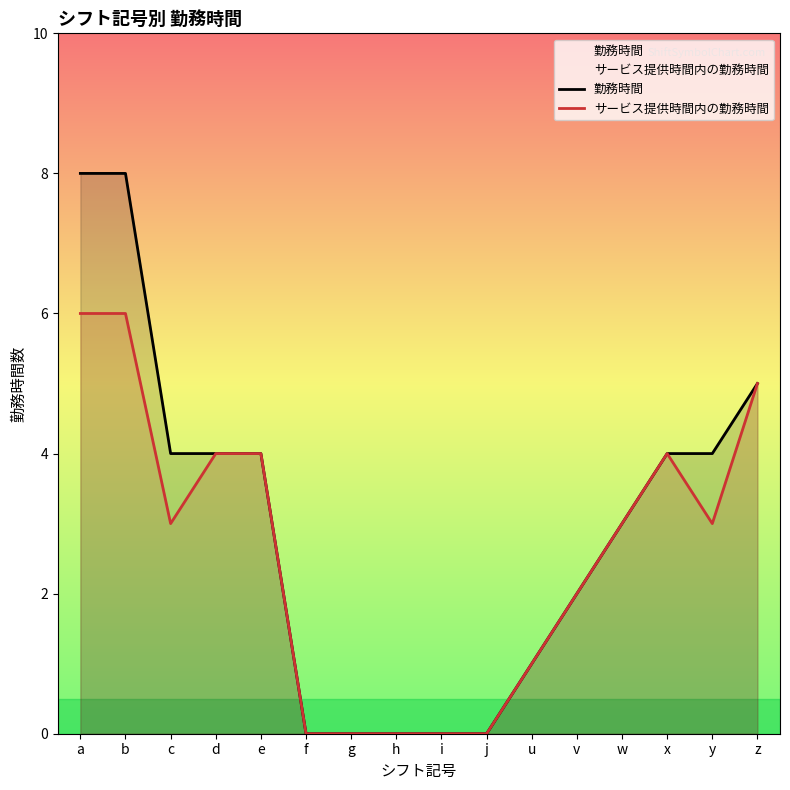

True or false: サービス提供時間内の勤務時間 and 勤務時間 cross at least once.

False